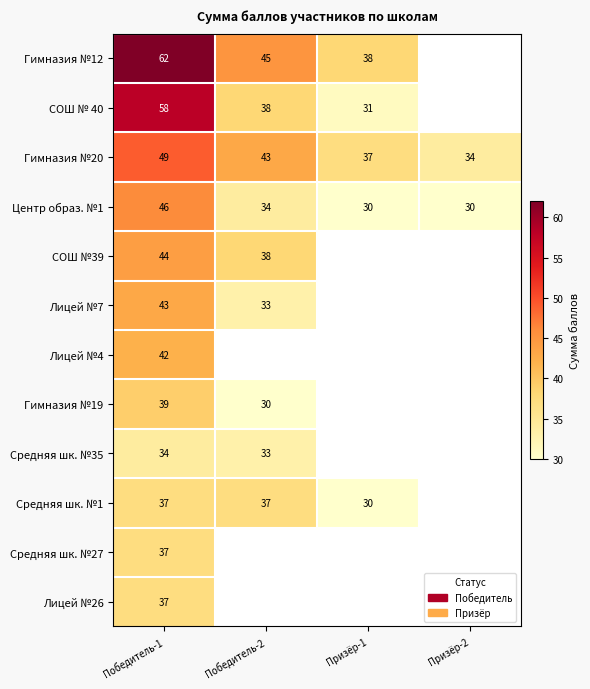

What is the spread (max minus min) of values at Победитель-1?

28